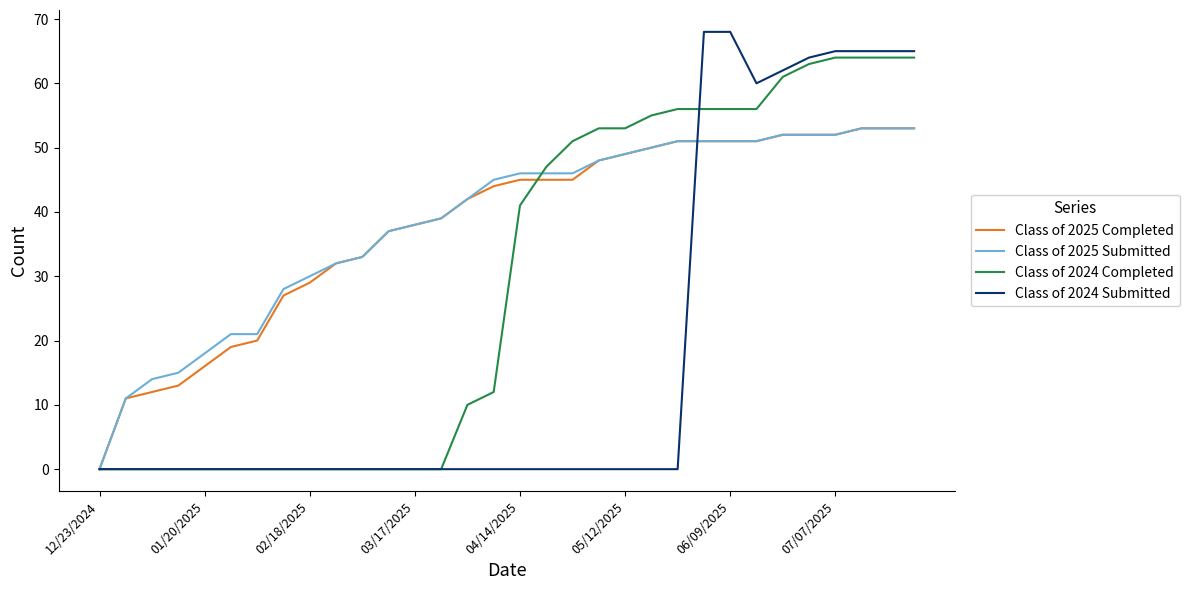

Which series has the widest spread of values?

Class of 2024 Submitted